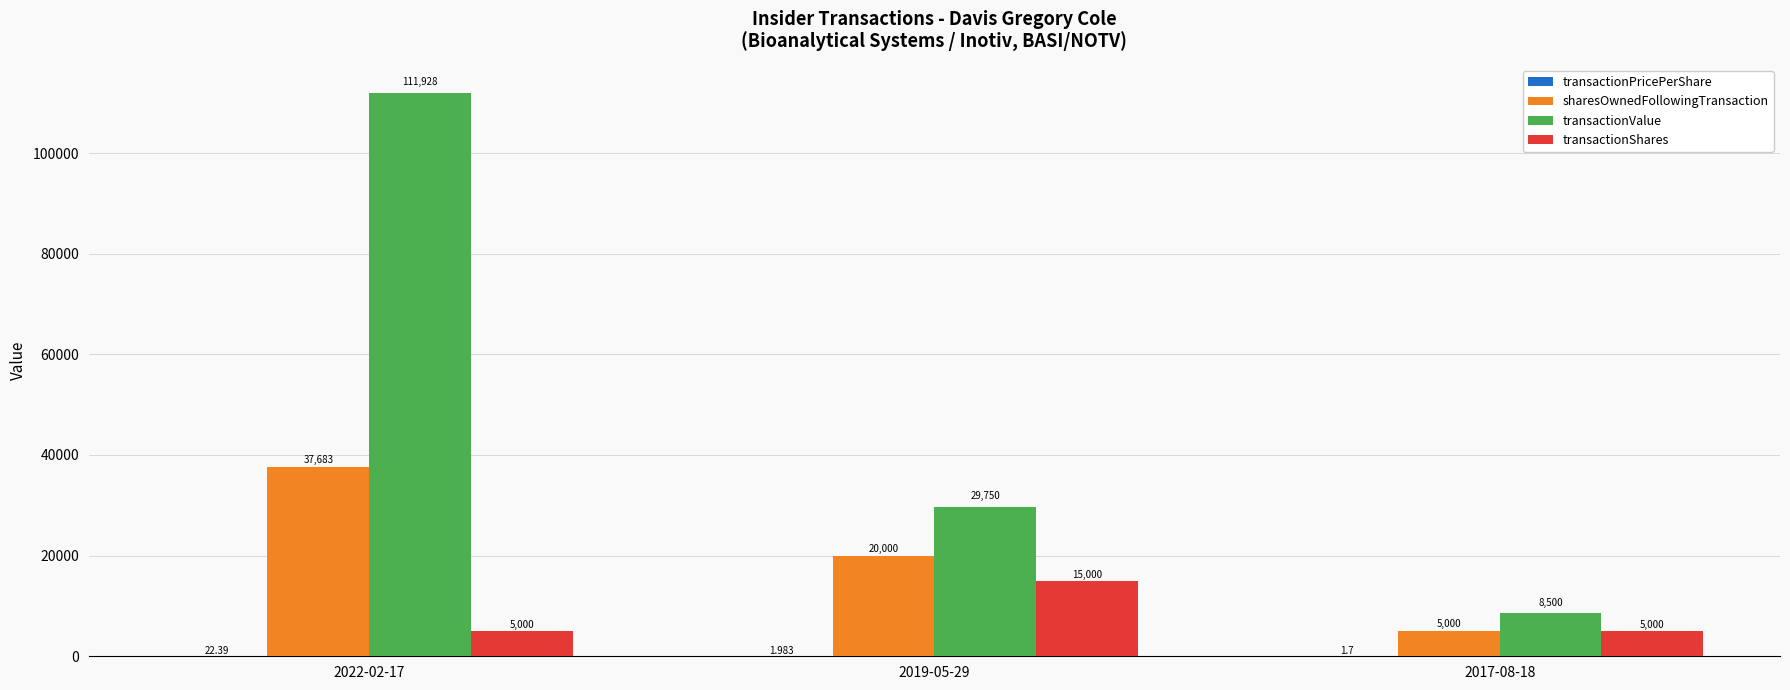

Which series changed the most between 2022-02-17 and 2017-08-18?

transactionValue